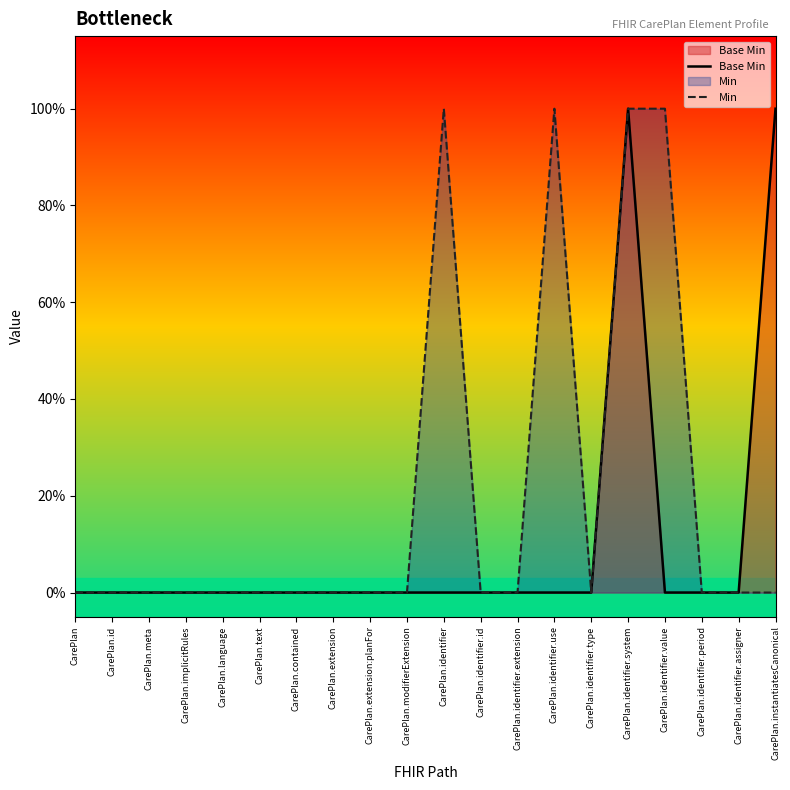

At which category is the sum across all series the highest?

CarePlan.identifier.system